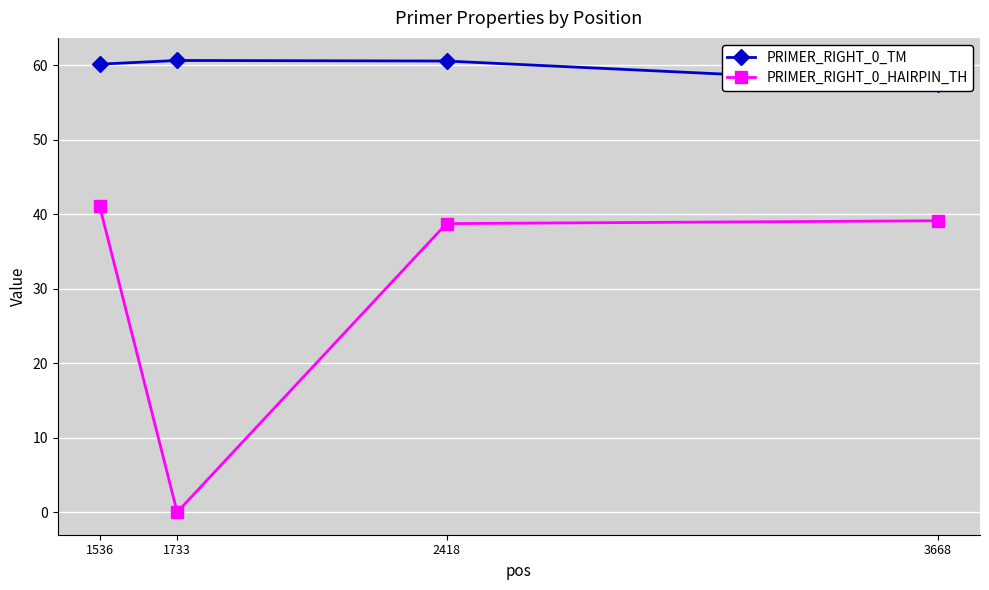

Rank the series by their average value, from lowest to highest.

PRIMER_RIGHT_0_HAIRPIN_TH, PRIMER_RIGHT_0_TM